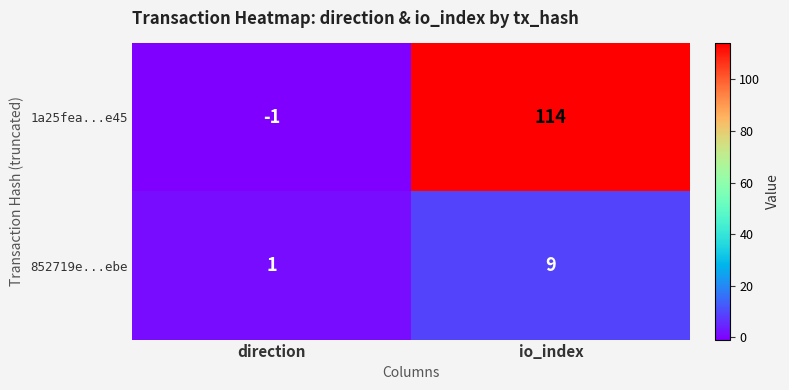

At which category does the chart reach its minimum across all series?

direction